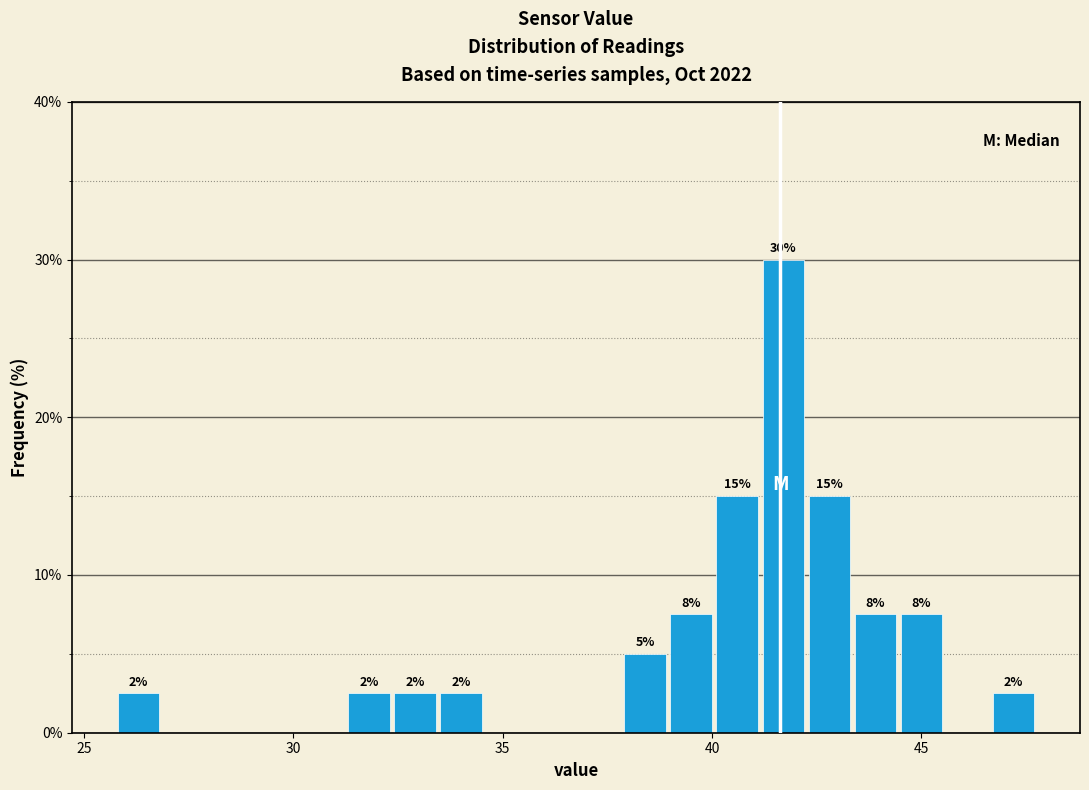

Around what value on the x-axis is the tallest bar? Give the approximate position of its centre, as read against the axis.

41.5